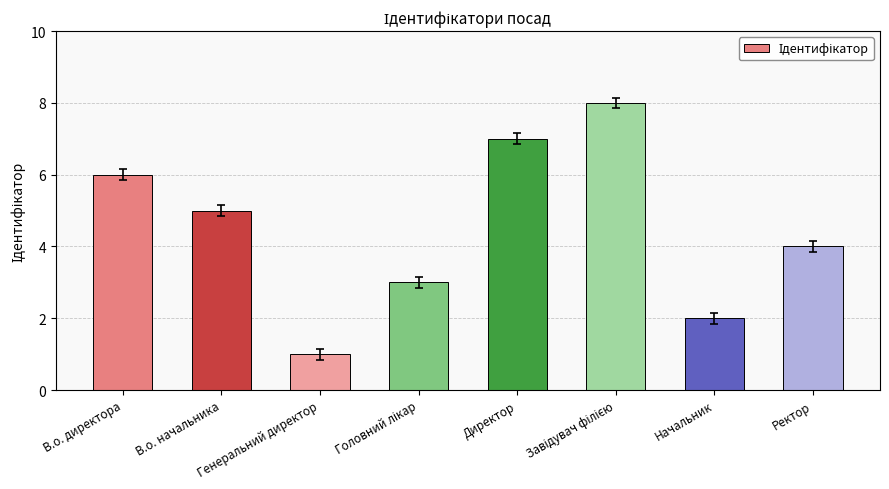

True or false: the data shows 5 at В.о. начальника.

True